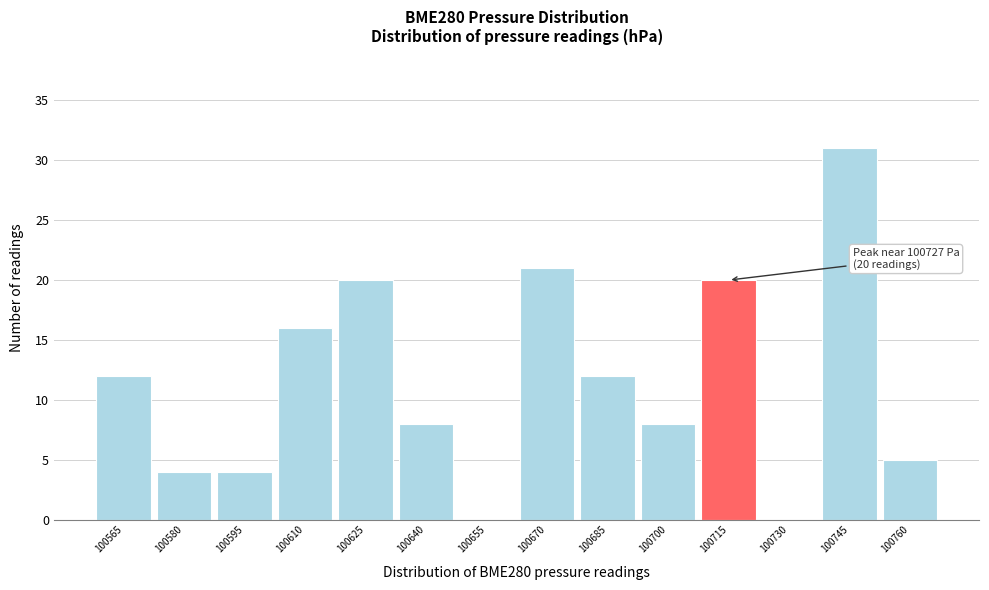

Reading left to right, extract all data points from this chart.

100565=12	100580=4	100595=4	100610=16	100625=20	100640=8	100655=0	100670=21	100685=12	100700=8	100715=20	100730=0	100745=31	100760=5